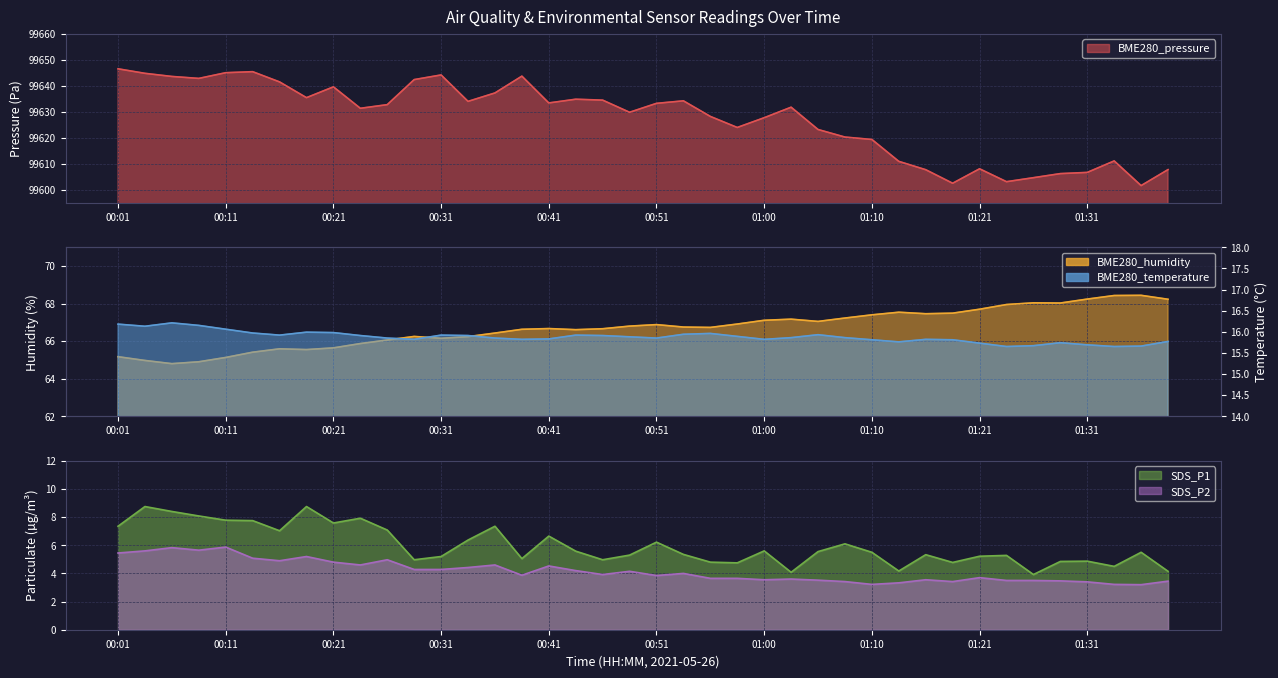

Rank the series by their maximum value, from lowest to highest.

SDS_P2, SDS_P1, BME280_temperature, BME280_humidity, BME280_pressure